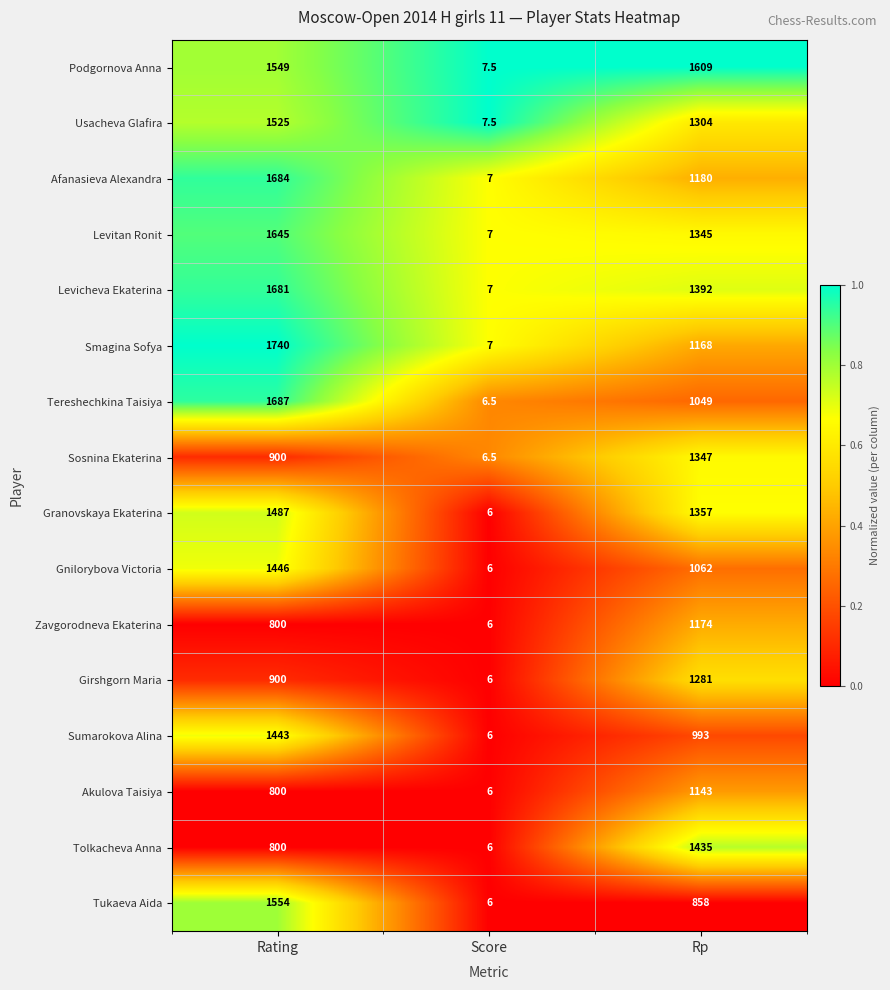

At which label does Podgornova Anna reach its minimum?

Score